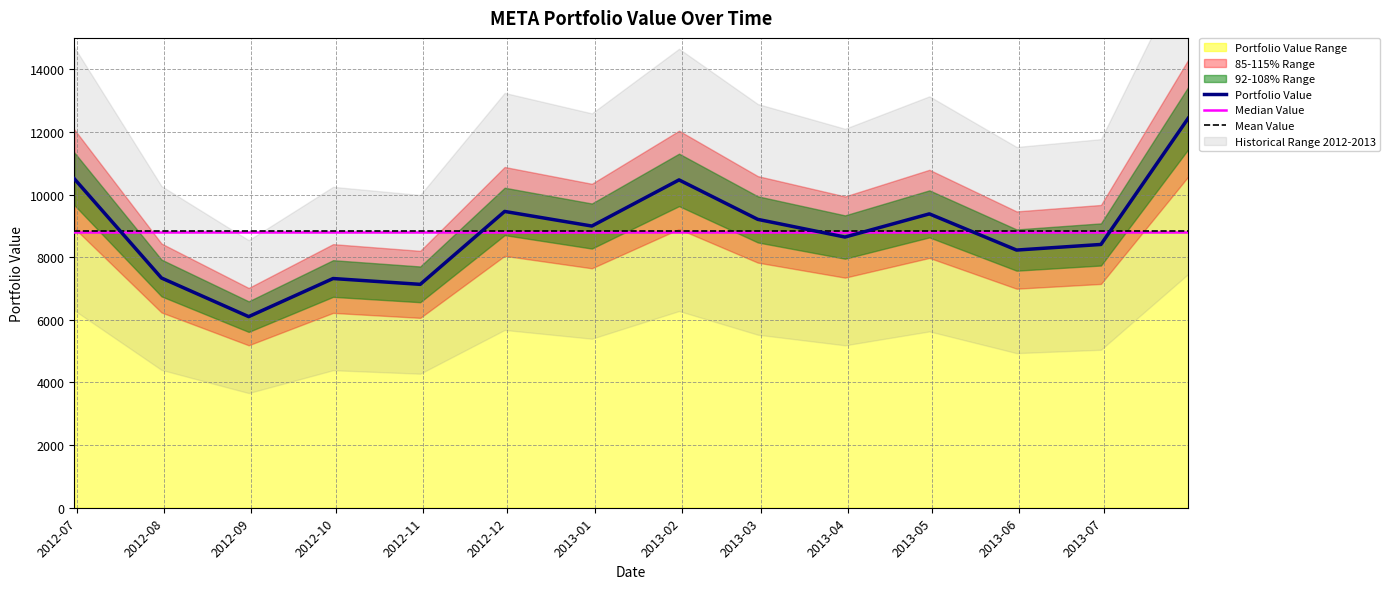

What is the sum of all values?

123601.4